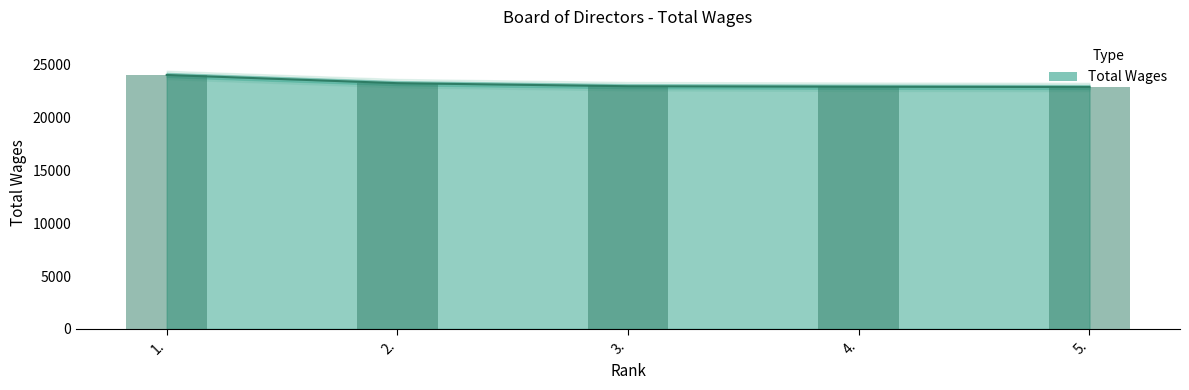

What position from the left is 3.?

3